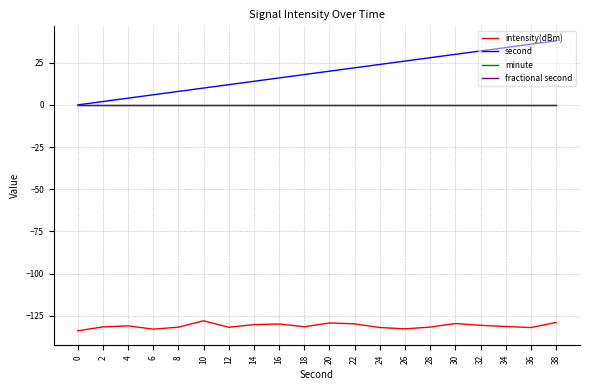

Does the chart display data point markers on the line(s)?

No